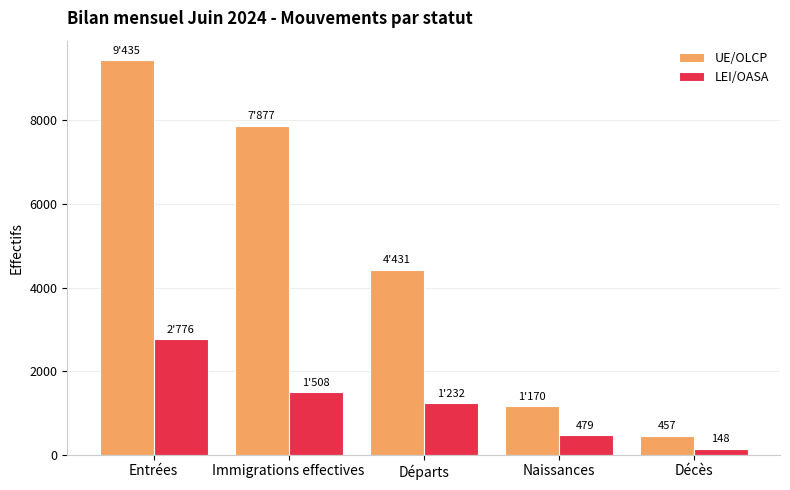

Which series has the largest total across all categories?

UE/OLCP